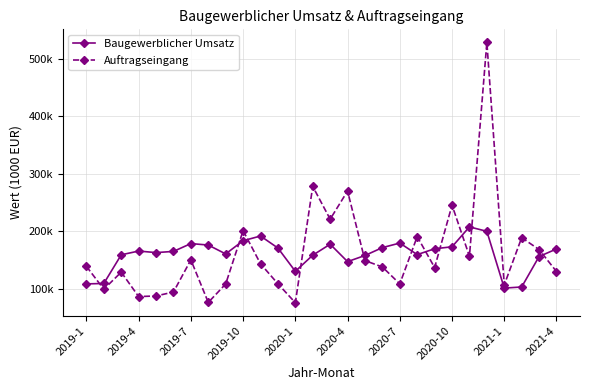

What are all the series names shown in the legend?

Baugewerblicher Umsatz, Auftragseingang